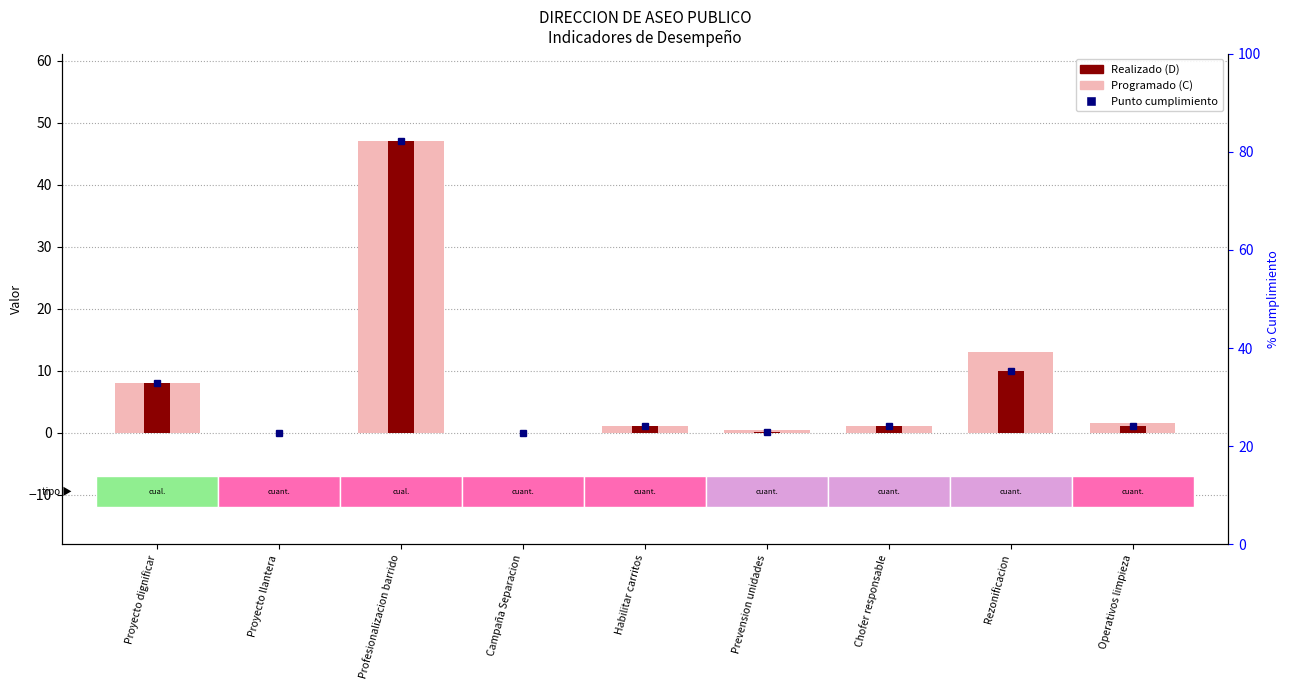

How many values in the Programado (C) series exceed 1?

4